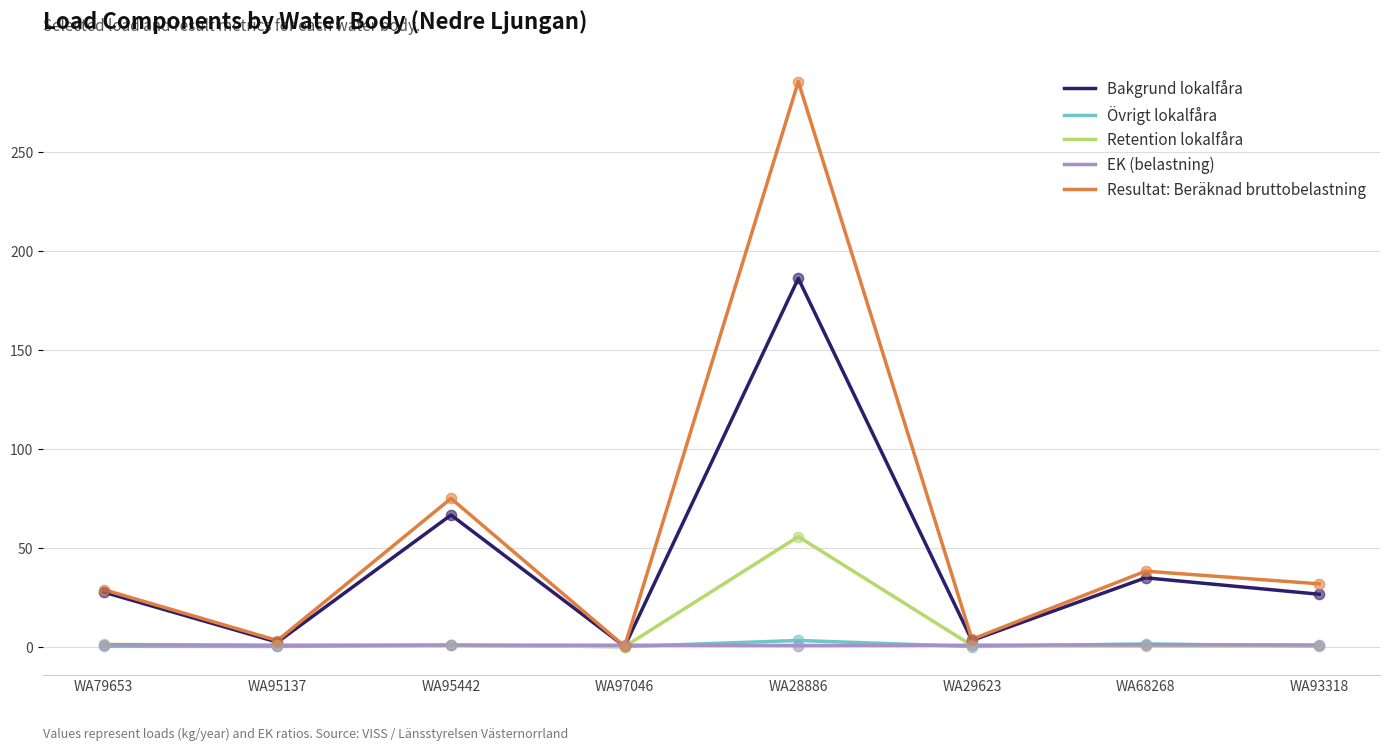

At how many categories does at least one series exceed 150?

1